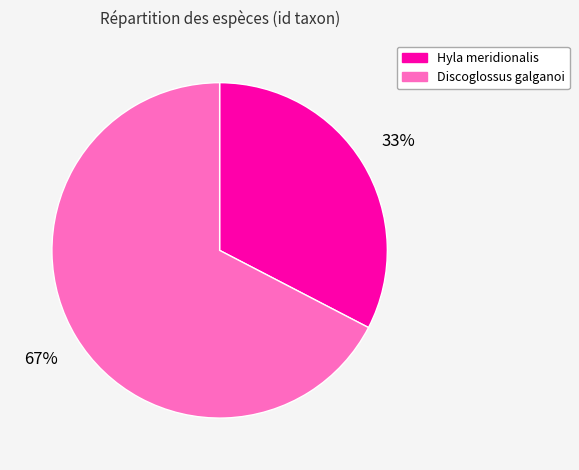

Is it true that Discoglossus galganoi is 61% of the pie?

False